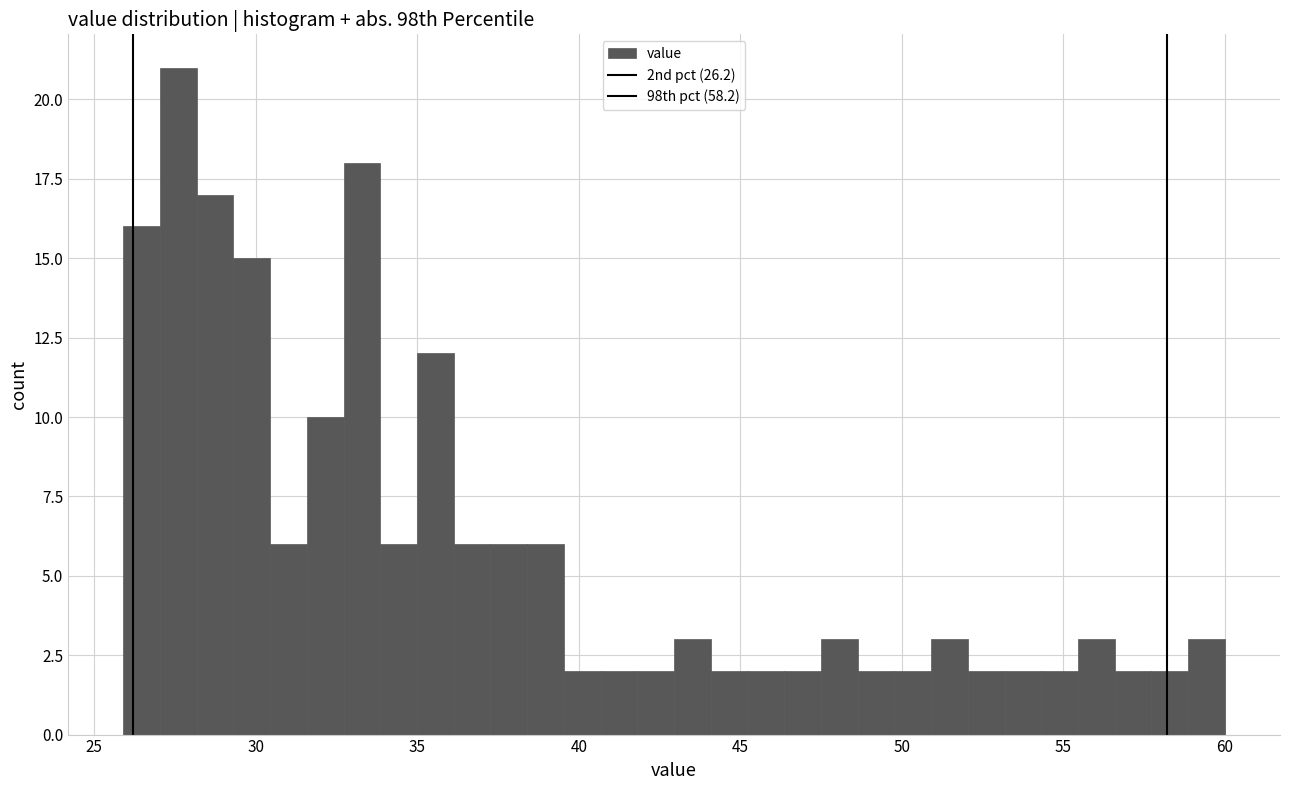

Around what value on the x-axis is the tallest bar? Give the approximate position of its centre, as read against the axis.

27.5